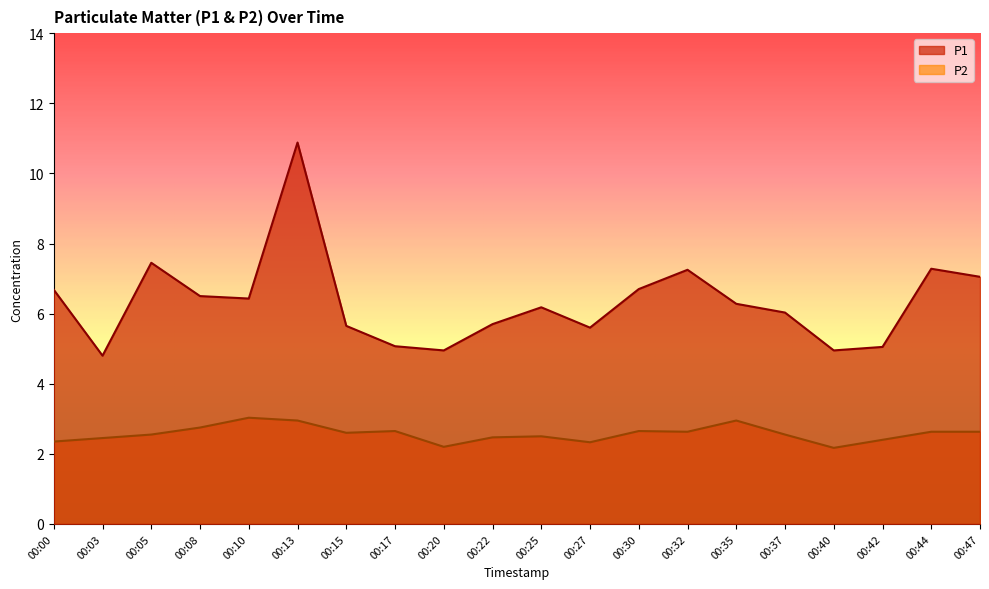

True or false: P2 and P1 cross at least once.

False